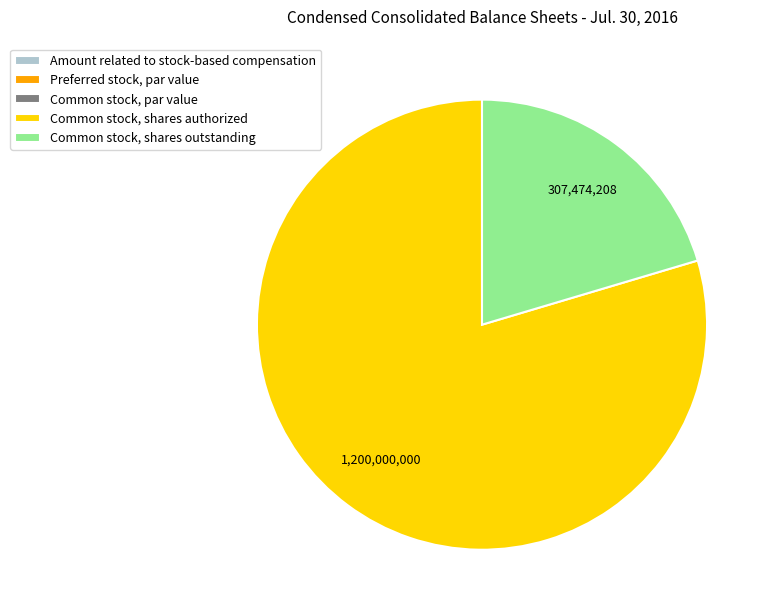

What is the largest slice in the pie chart?

Common stock, shares authorized